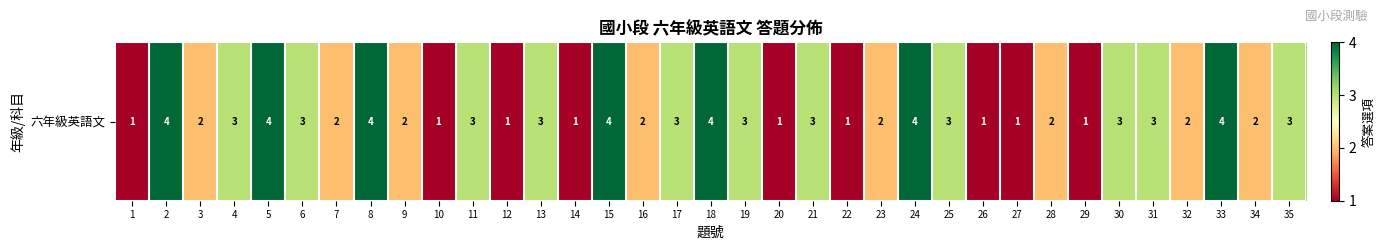

Reading left to right, list all the values displayed in this chart.

1	4	2	3	4	3	2	4	2	1	3	1	3	1	4	2	3	4	3	1	3	1	2	4	3	1	1	2	1	3	3	2	4	2	3